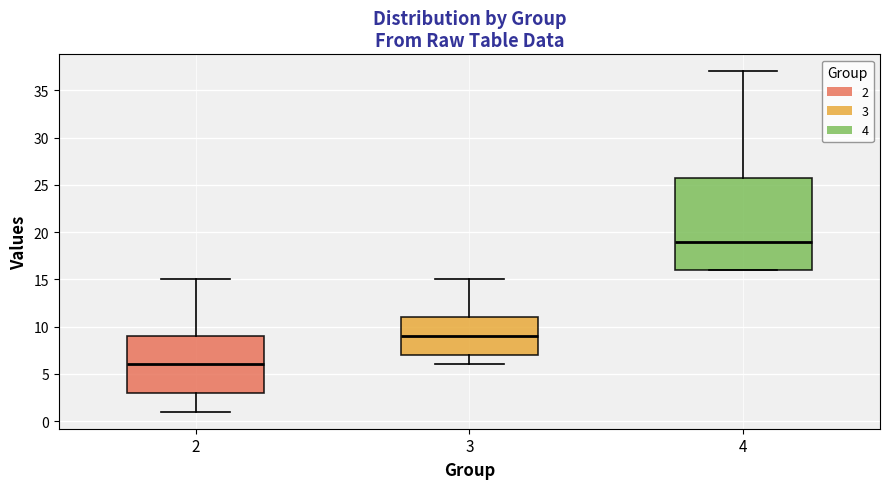

Which box's median line is the highest?

4